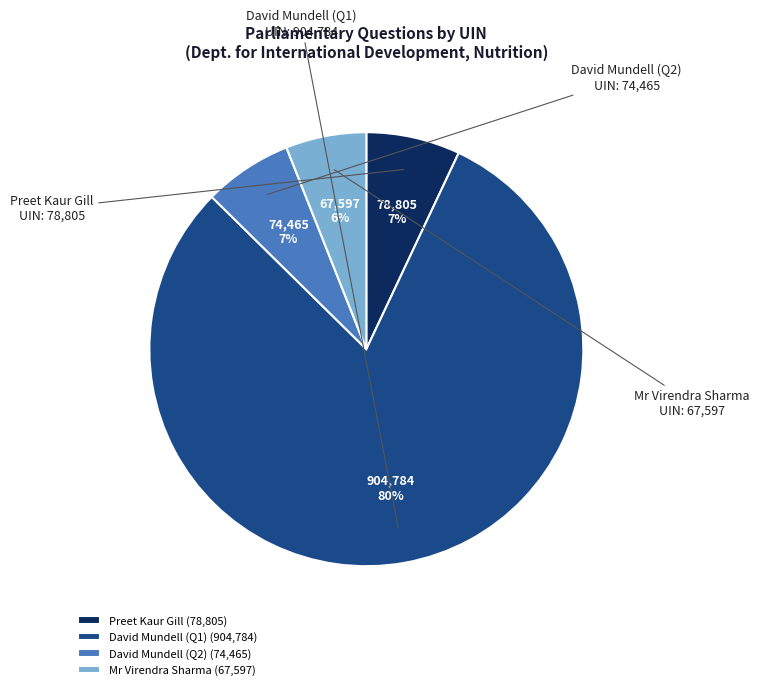

Is it true that Mr Virendra Sharma is 6% of the pie?

True